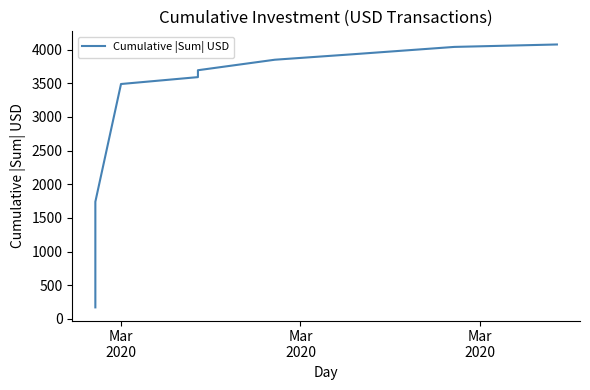

Is it true that the value at 10 is 2483.5?

False